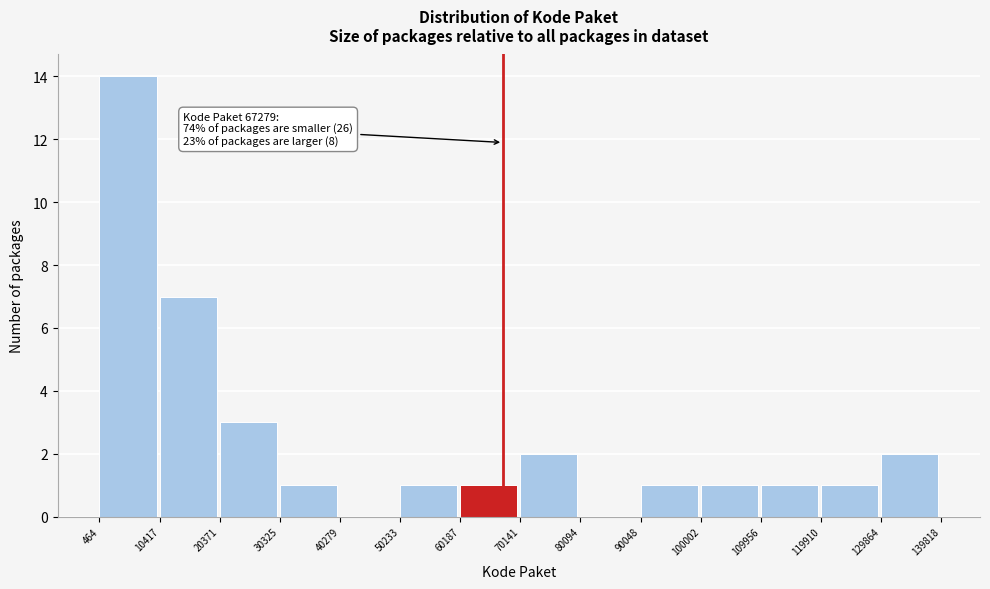

Over which range of the x-axis is the bar tallest?

464 to 10417